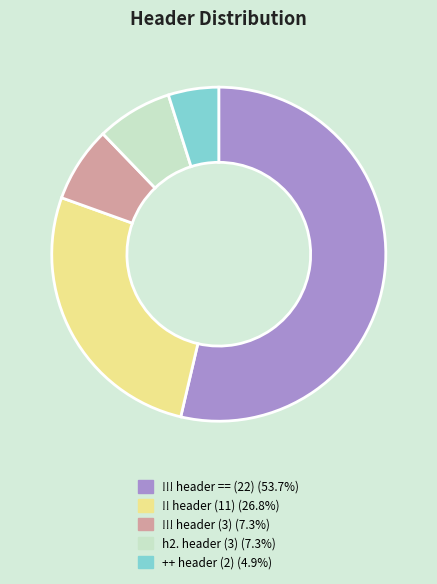

Combined, do !! header (11) (26.8%) and !!! header == (22) (53.7%) account for over 50%?

Yes